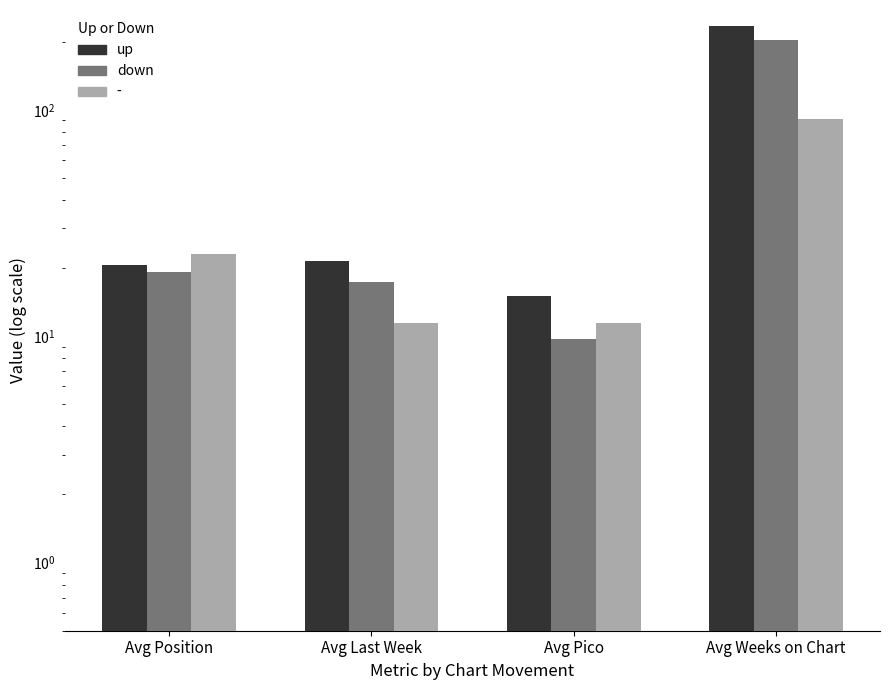

The down series shows 203.2 at Avg Weeks on Chart. True or false?

True